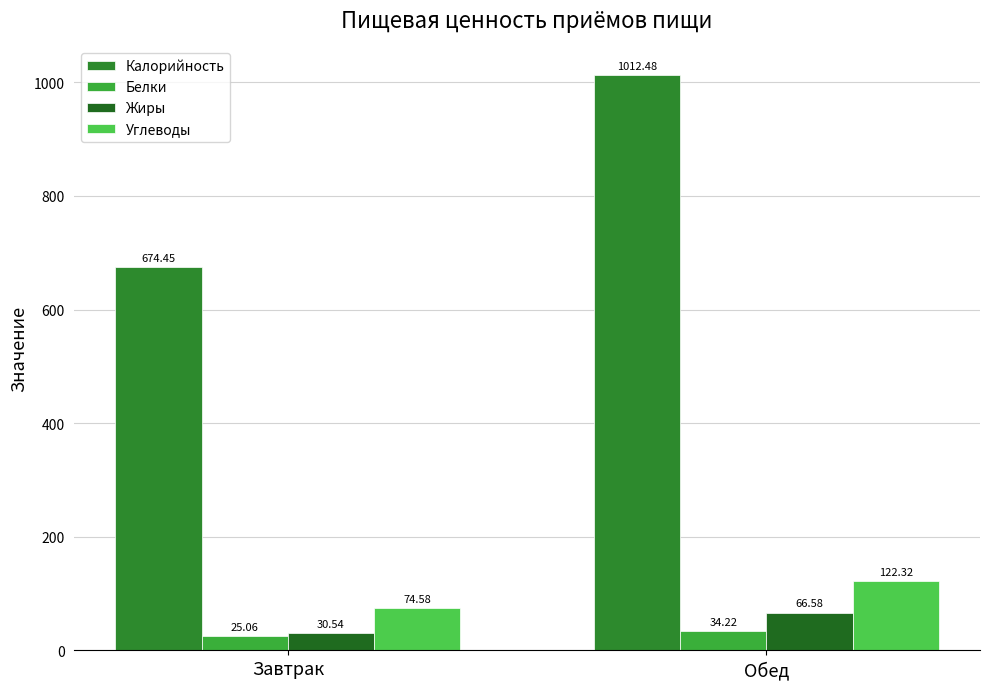

What is the maximum value for Углеводы?

122.3